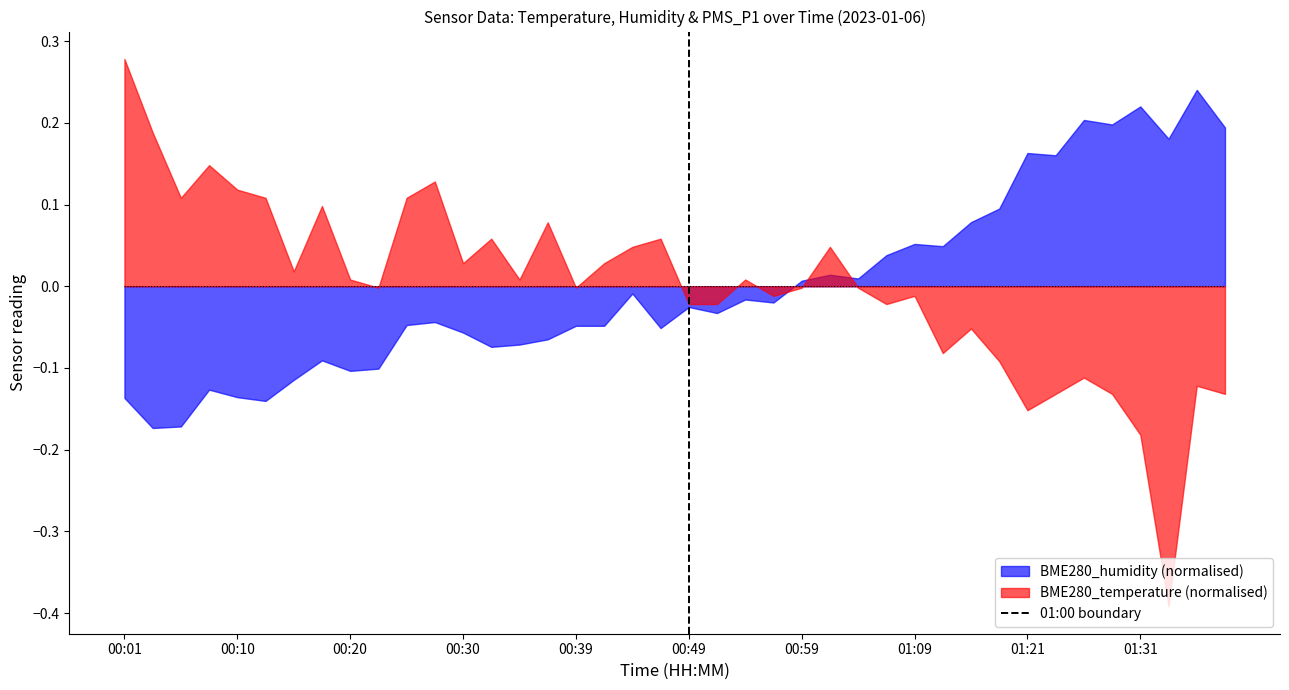

List the series in order of their peak value, highest first.

BME280_temperature (normalised), BME280_humidity (normalised)